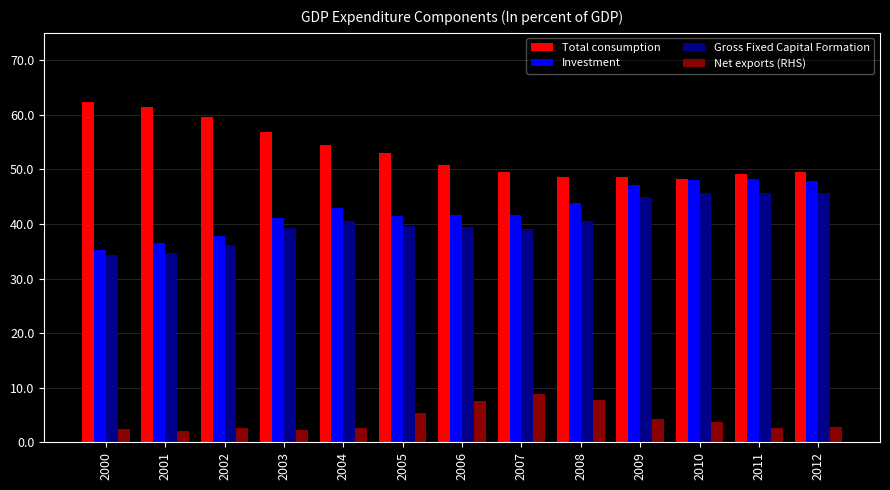

What is the difference between the highest and lowest values at 2007?

40.8